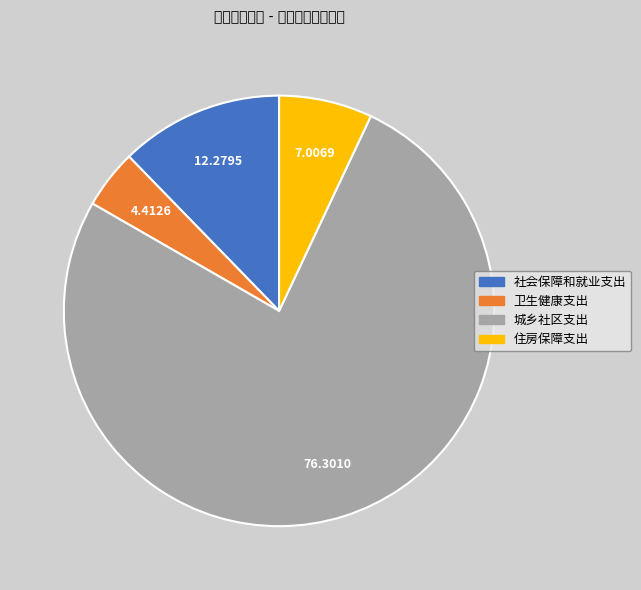

Between 卫生健康支出 and 住房保障支出, which is larger?

住房保障支出